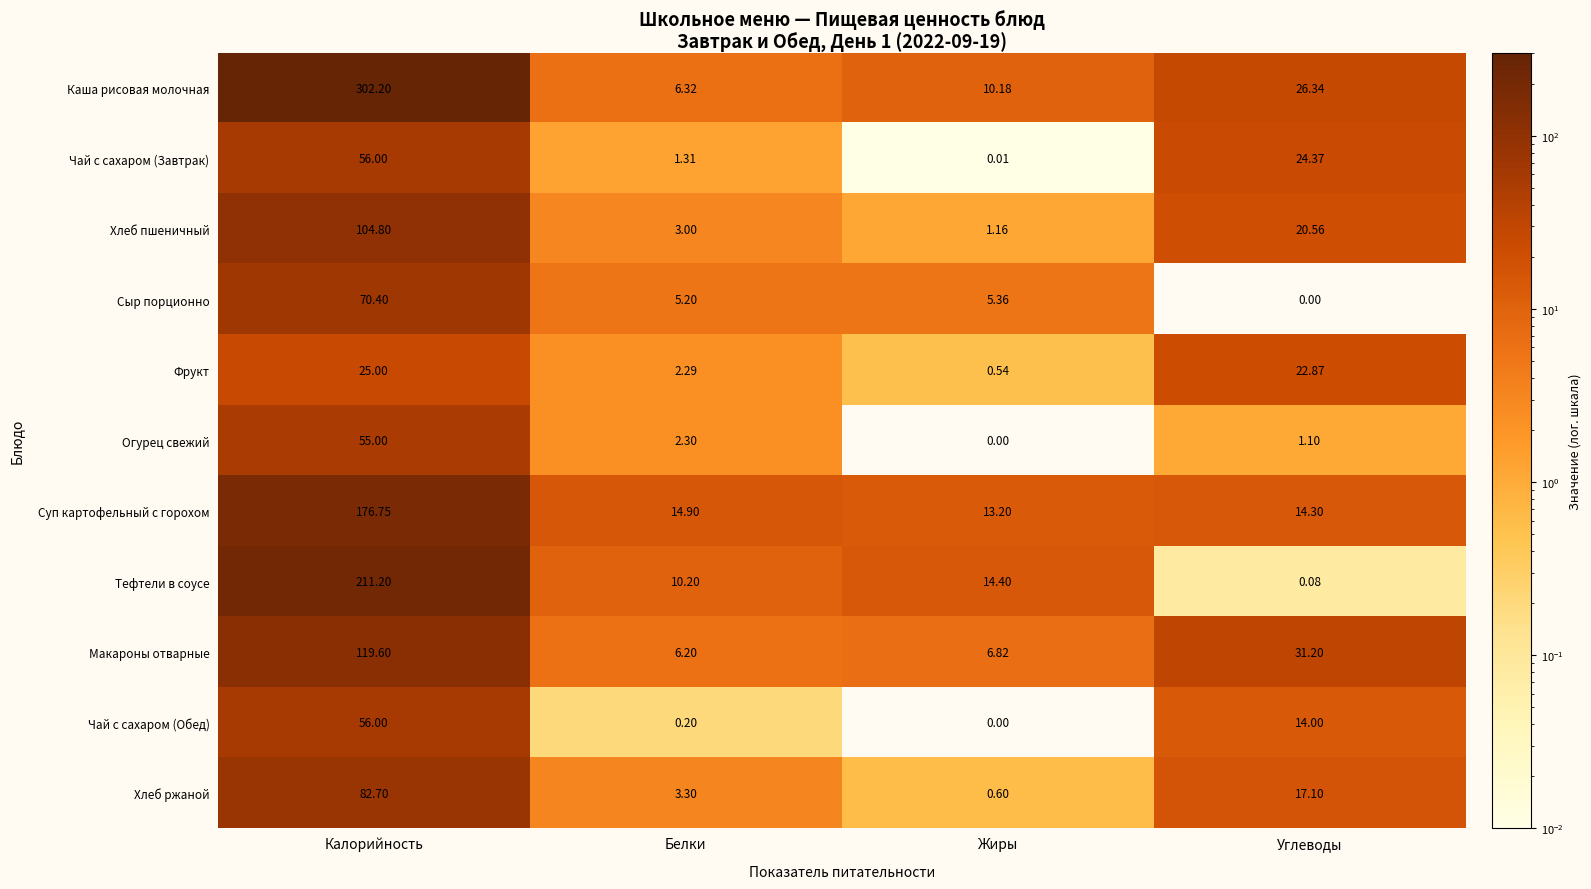

At which category is the sum across all series the highest?

Калорийность